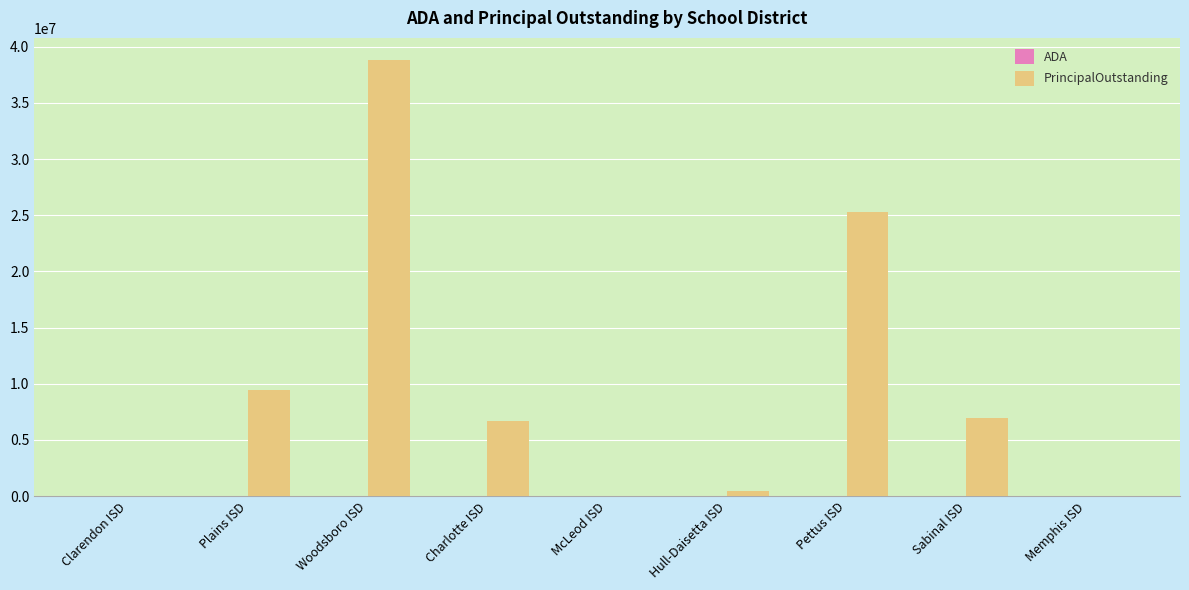

Which series changed the most between Charlotte ISD and Memphis ISD?

PrincipalOutstanding